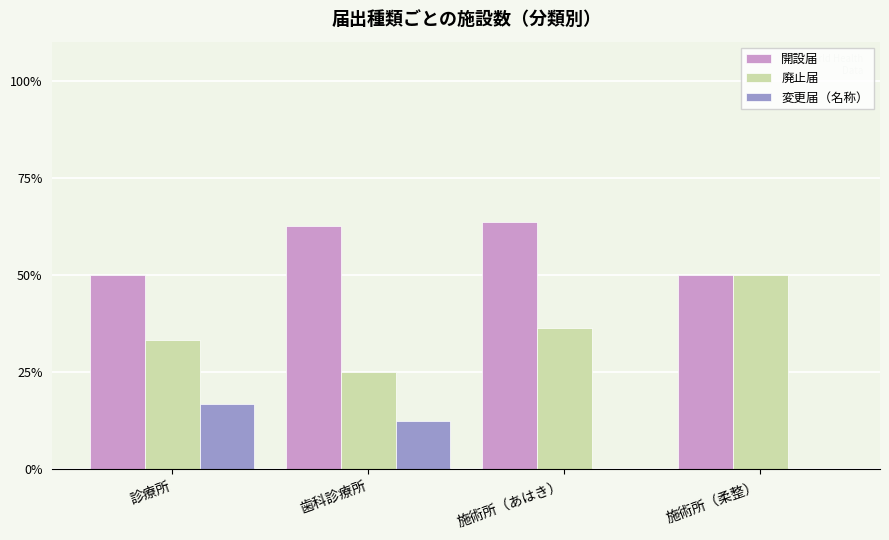

The value of 変更届（名称） at 施術所（柔整） is 0.0. True or false?

True